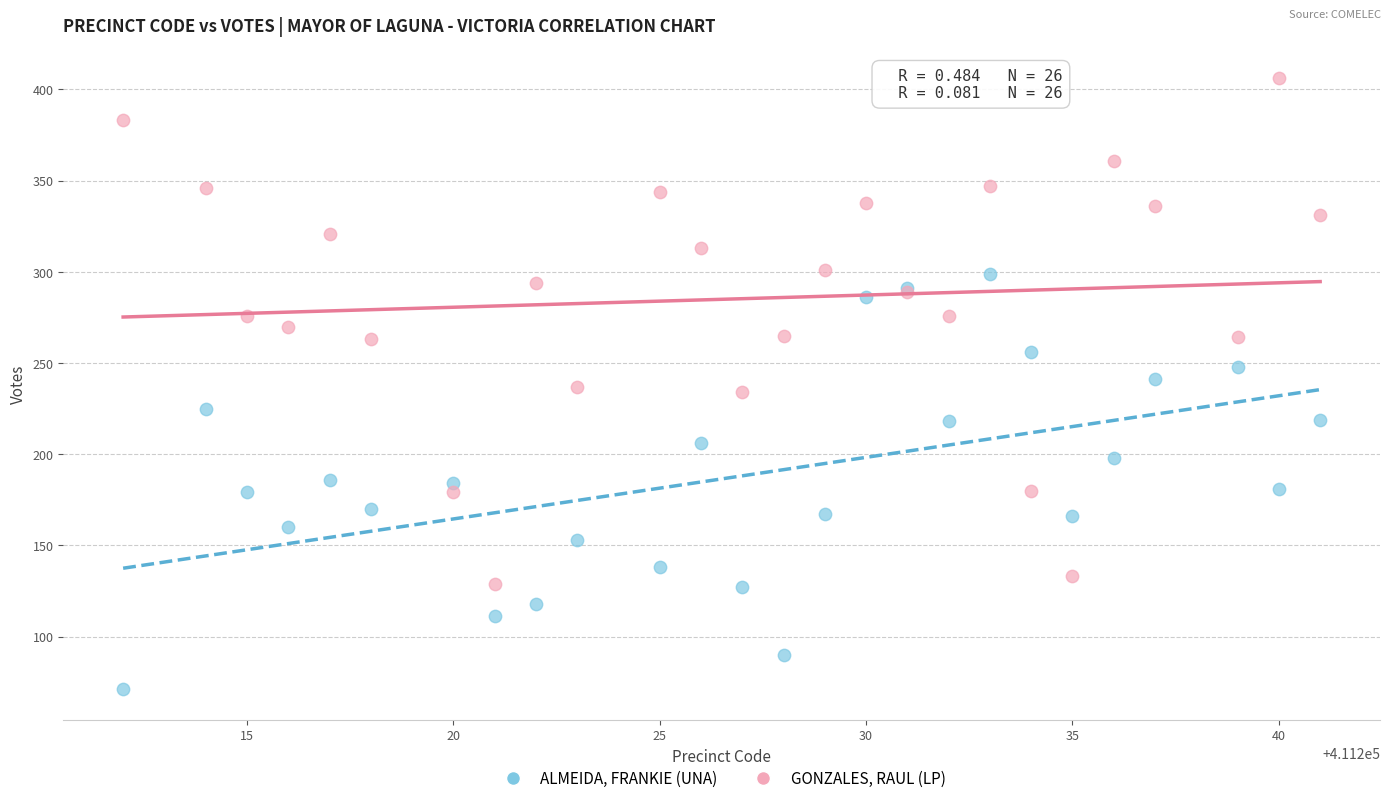

Which series contains the lowest Y value?

ALMEIDA, FRANKIE (UNA)